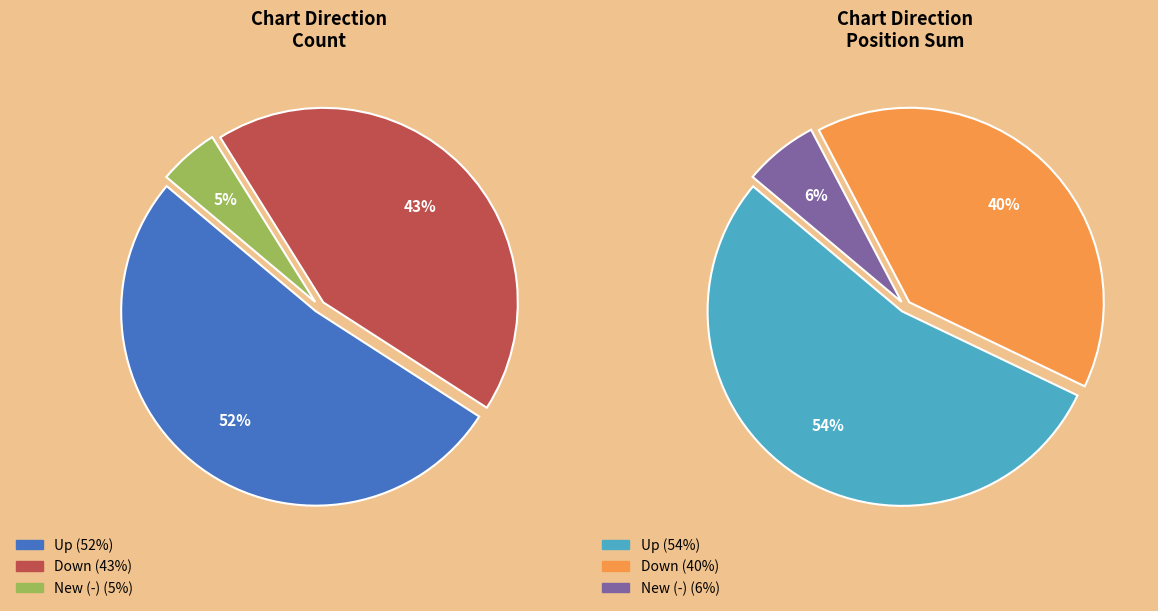

To the nearest percent, what is the average slice percentage?

33%